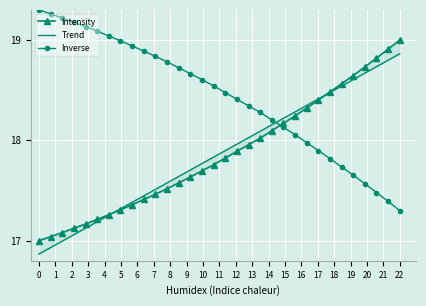

What is the greatest value displayed?

19.3